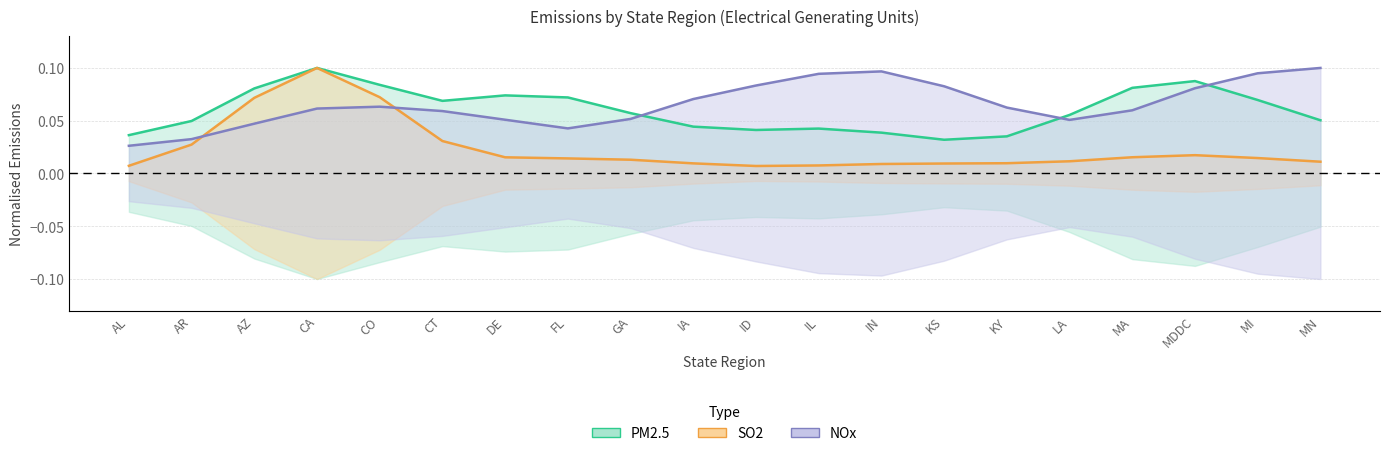

The NOx series shows 0.1 at KY. True or false?

True